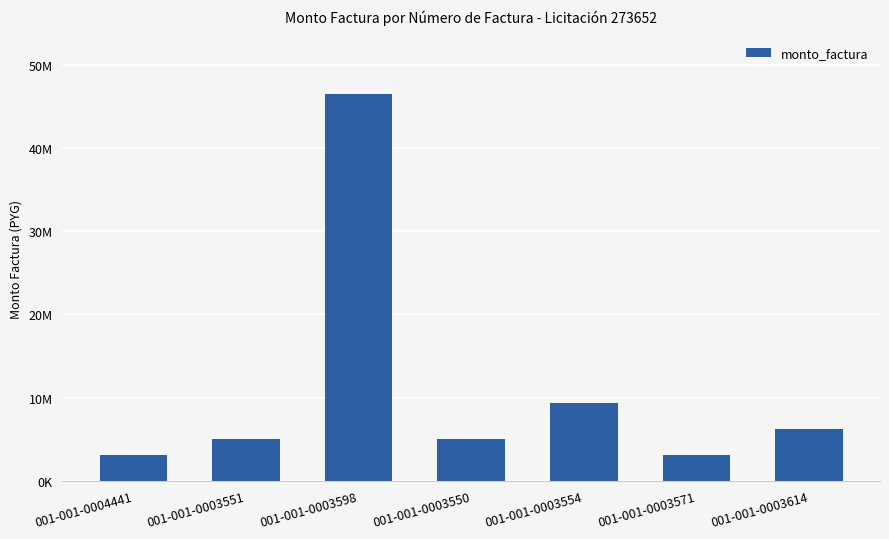

What is the label of the 4th bar from the left?

001-001-0003550